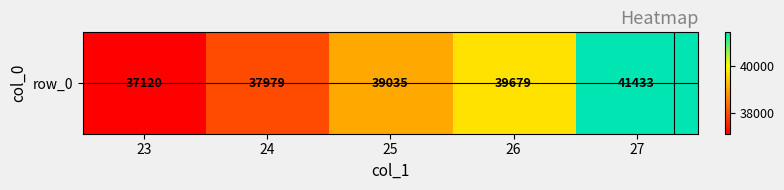

What is the change in value from 23 to 26?

+2559